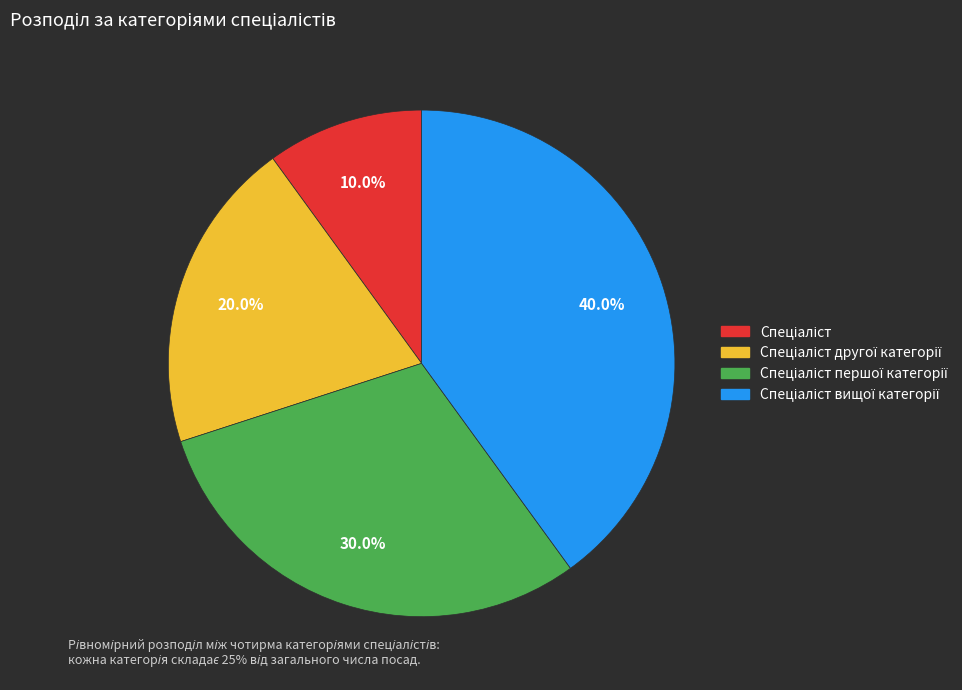

Is there a majority slice in this chart?

No